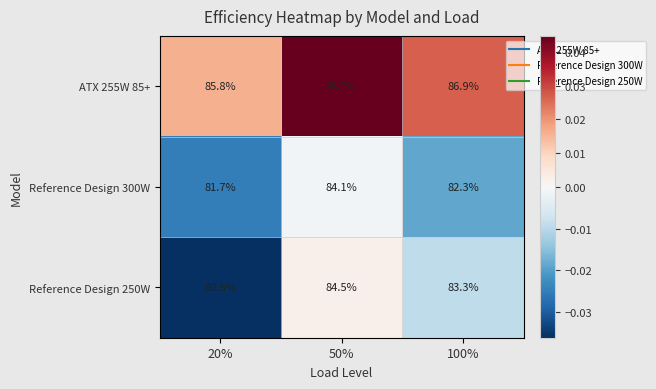

The value of ATX 255W 85+ at 50% is 88.7. True or false?

True